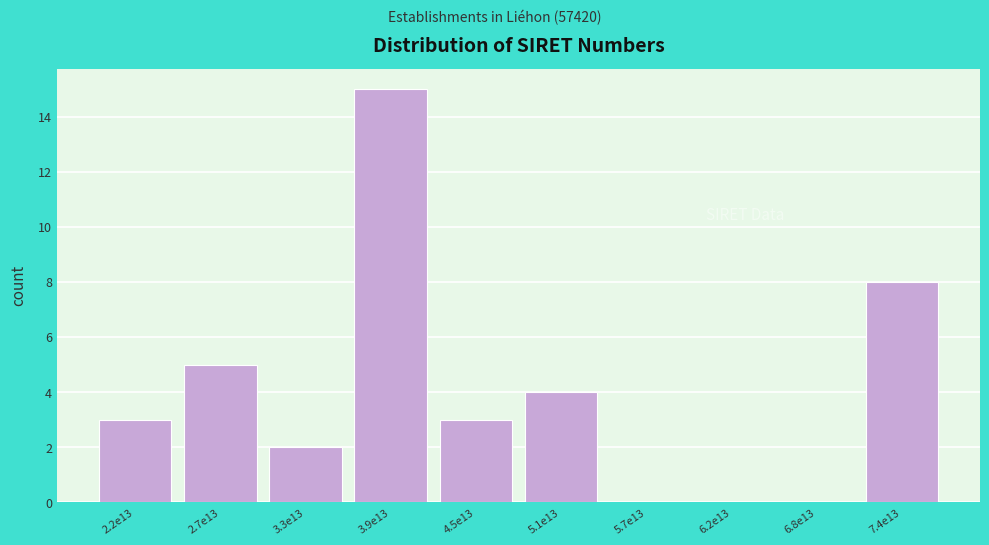

Reading left to right, transcribe all the data shown in this chart.

2.2e13=3	2.7e13=5	3.3e13=2	3.9e13=15	4.5e13=3	5.1e13=4	5.7e13=0	6.2e13=0	6.8e13=0	7.4e13=8